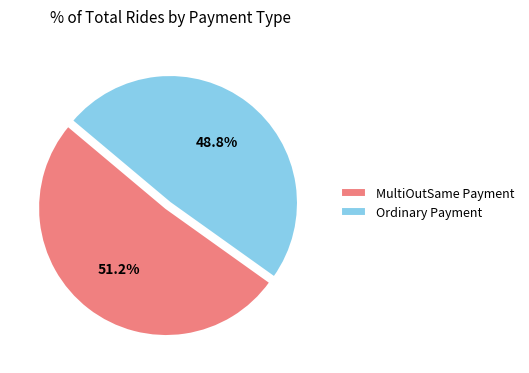

To the nearest percent, what is the difference between the MultiOutSame Payment and Ordinary Payment slice percentages?

2%